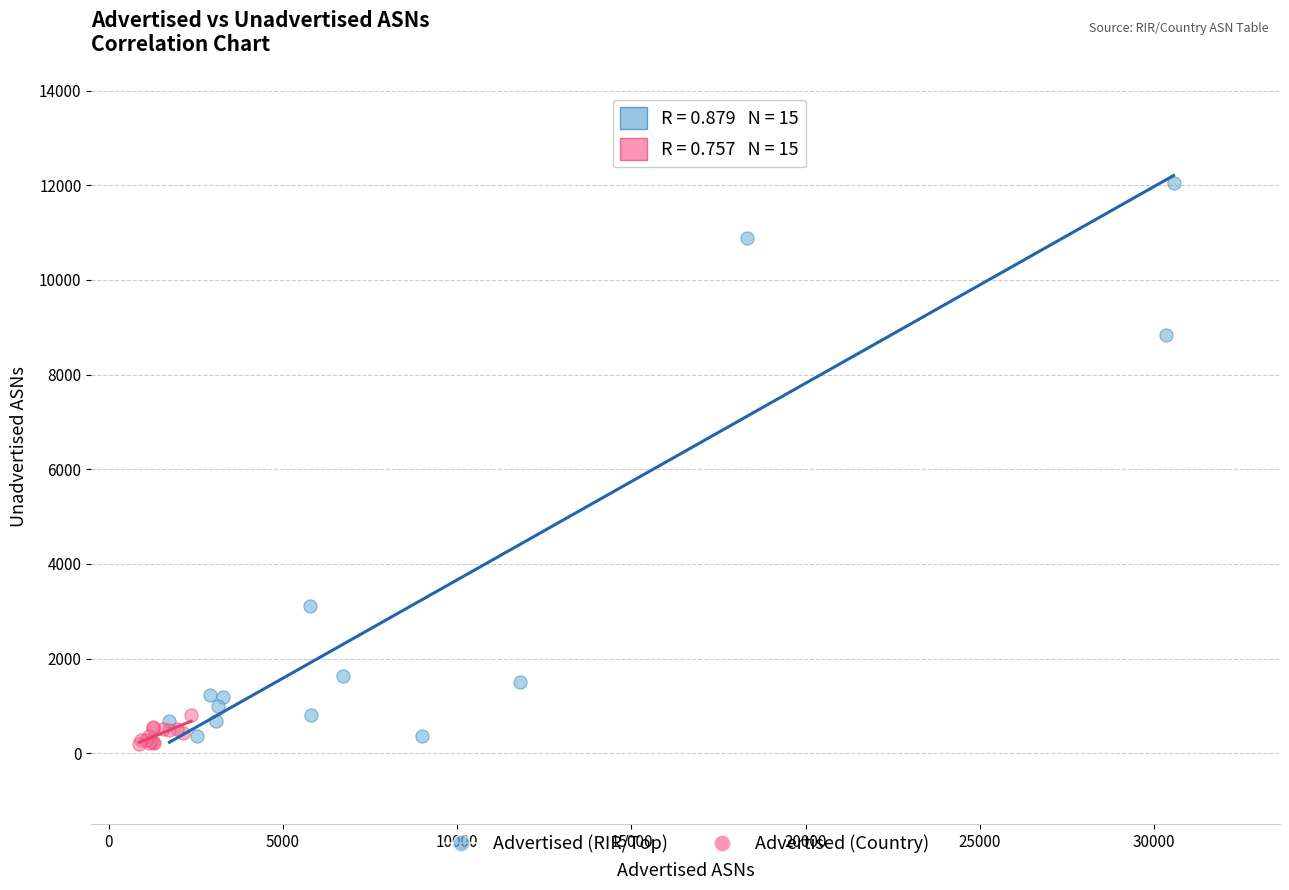

Which series has the largest Y range (max minus min)?

Advertised (RIR/Top)